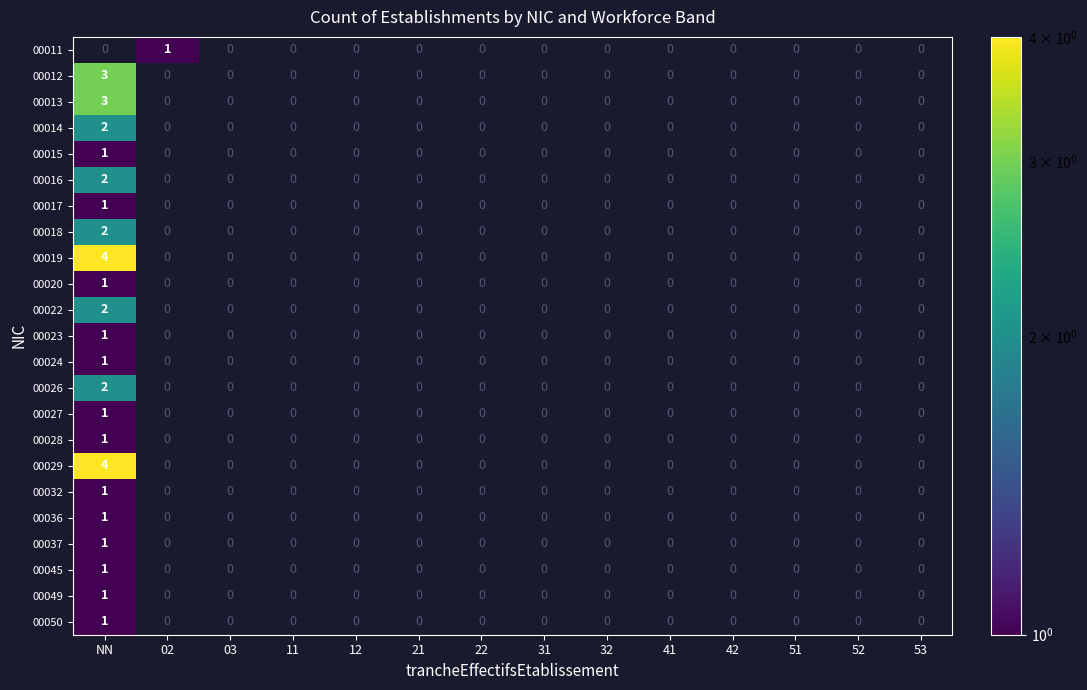

Which category has the highest value in the 00045 series?

NN